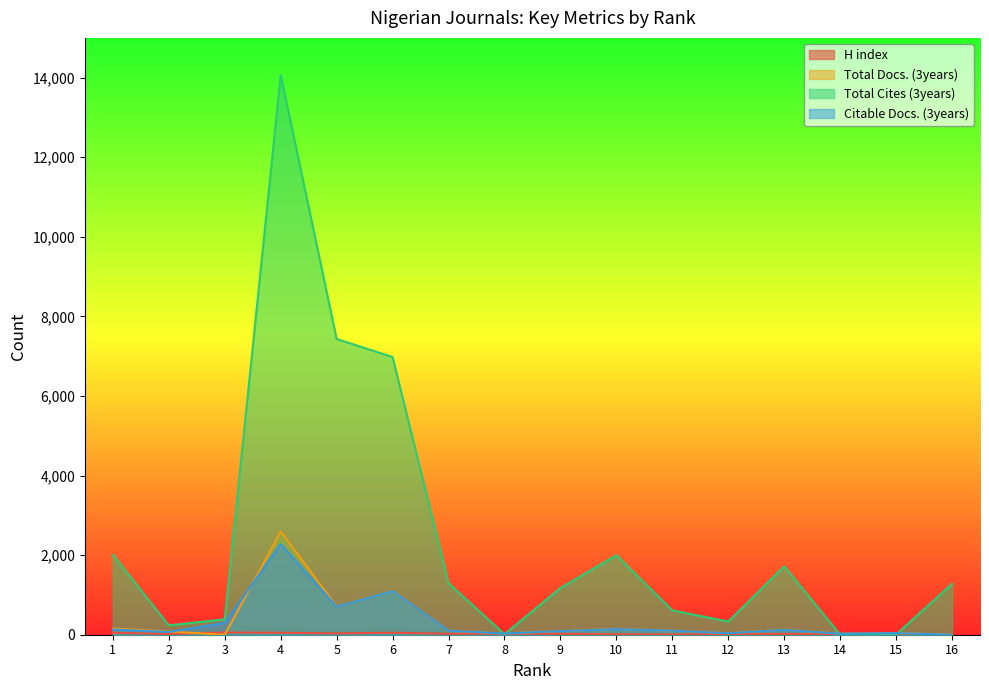

How many interior local peaks does the Citable Docs. (3years) series have?

5